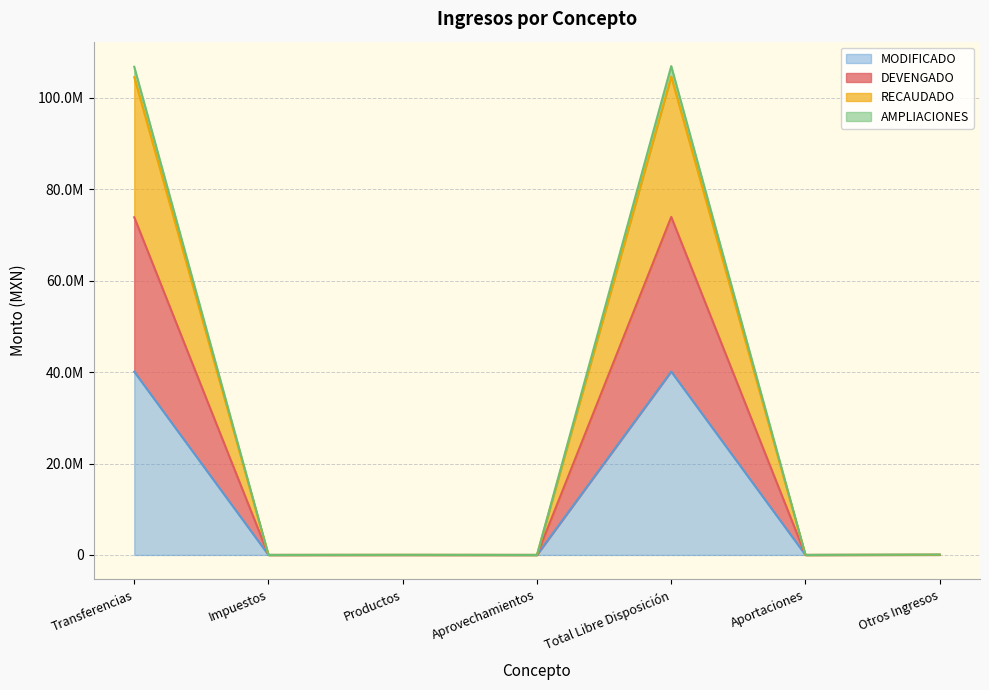

At which label is AMPLIACIONES closest to 52336213?

Transferencias